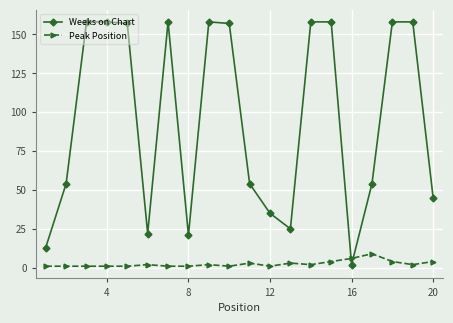

What is the greatest value displayed?

158